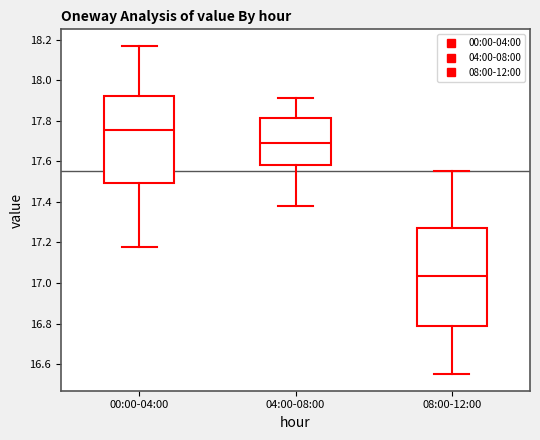

Which box has the lowest median line?

08:00-12:00